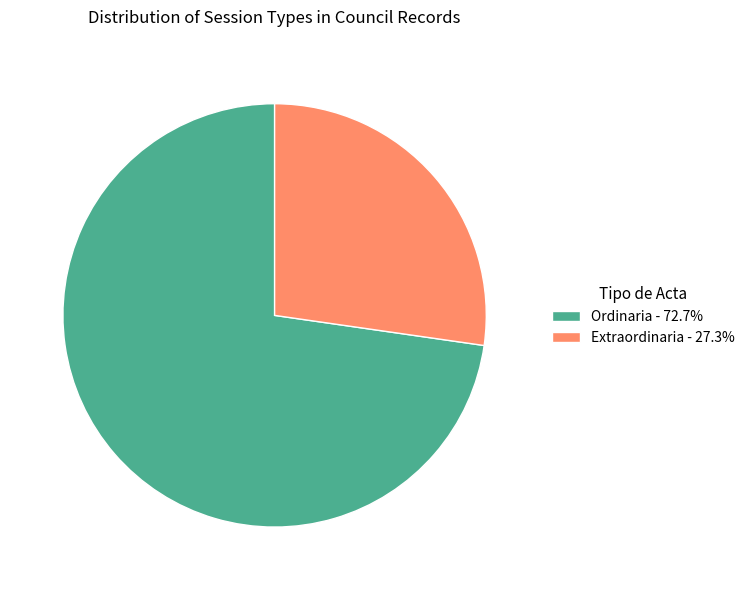

Which slice is the largest?

Ordinaria